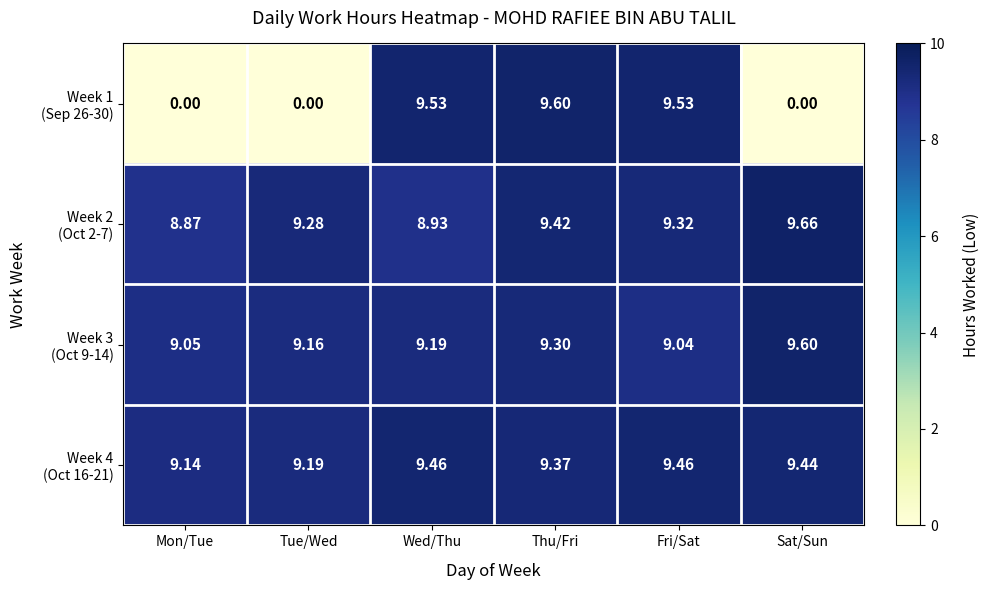

Which label corresponds to the largest value in the chart?

Sat/Sun